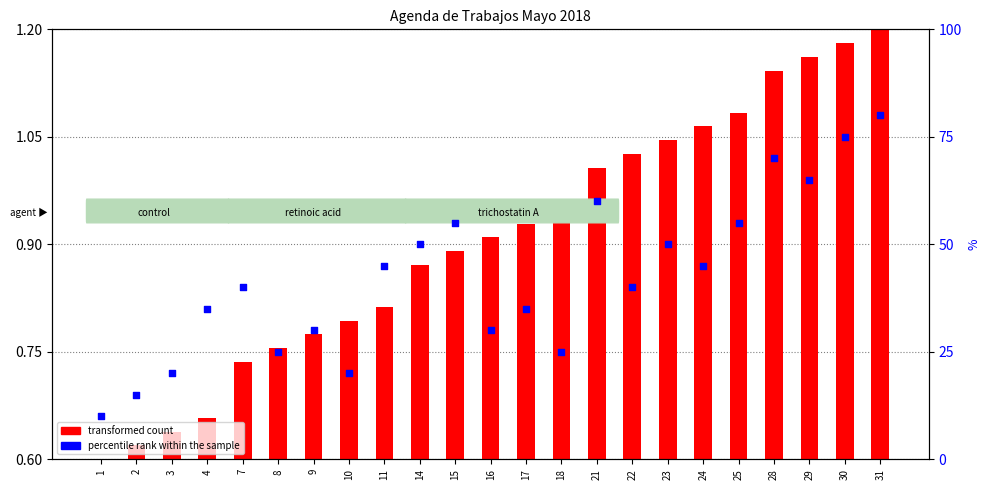

What are all the series names shown in the legend?

transformed count, percentile rank within the sample